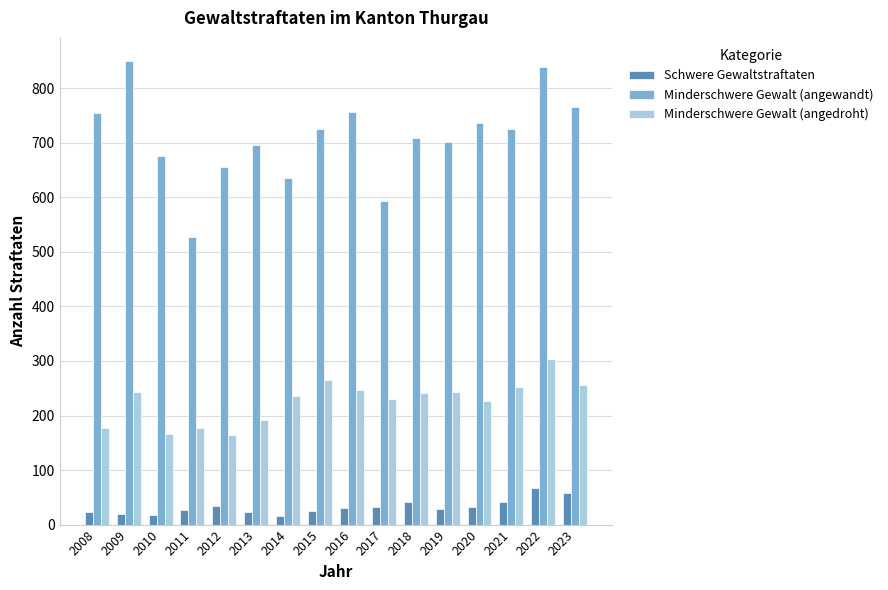

What is the spread (max minus min) of values at 2022?

772